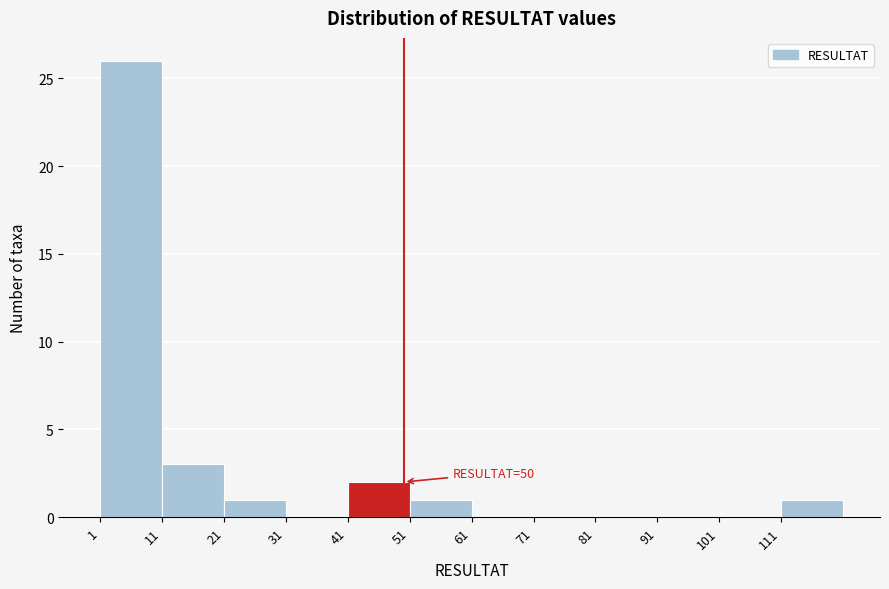

Which range on the x-axis has the tallest bar?

1 to 11